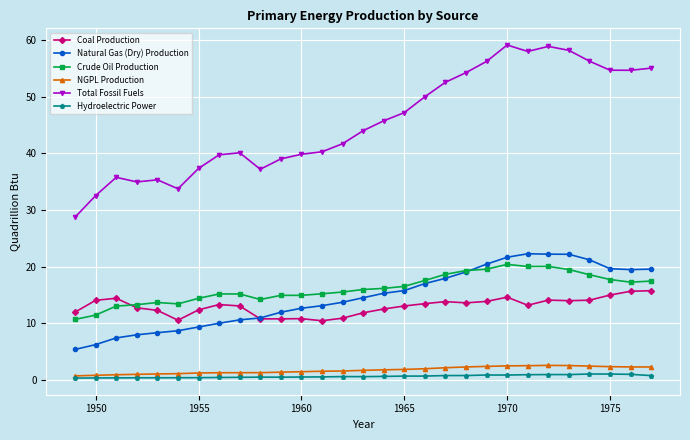

How many data points does each series have?

29